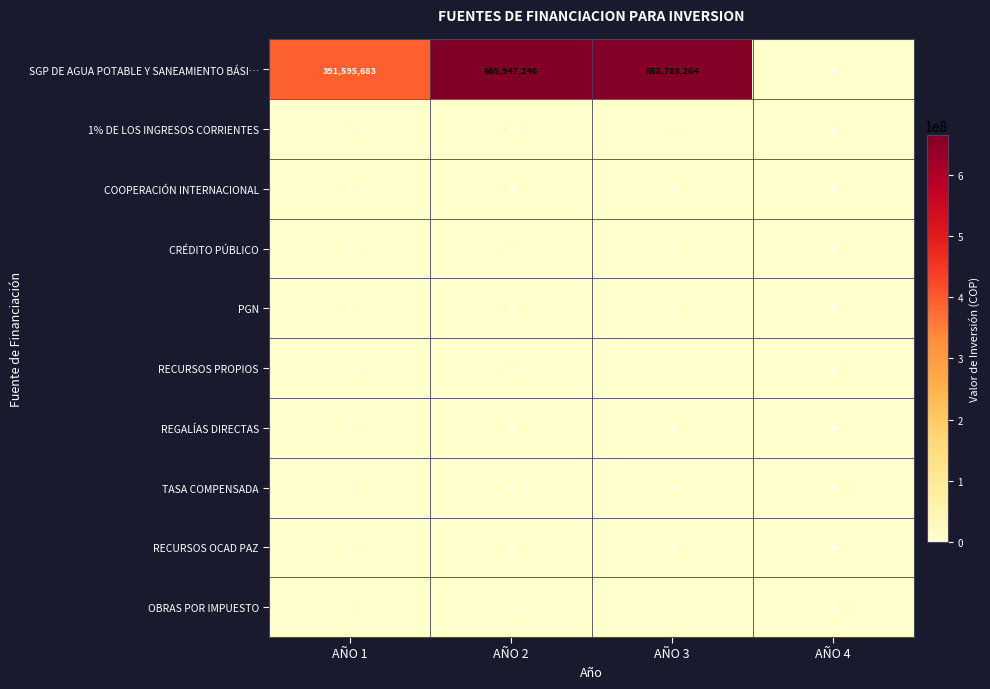

At which category is the sum across all series the highest?

AÑO 2